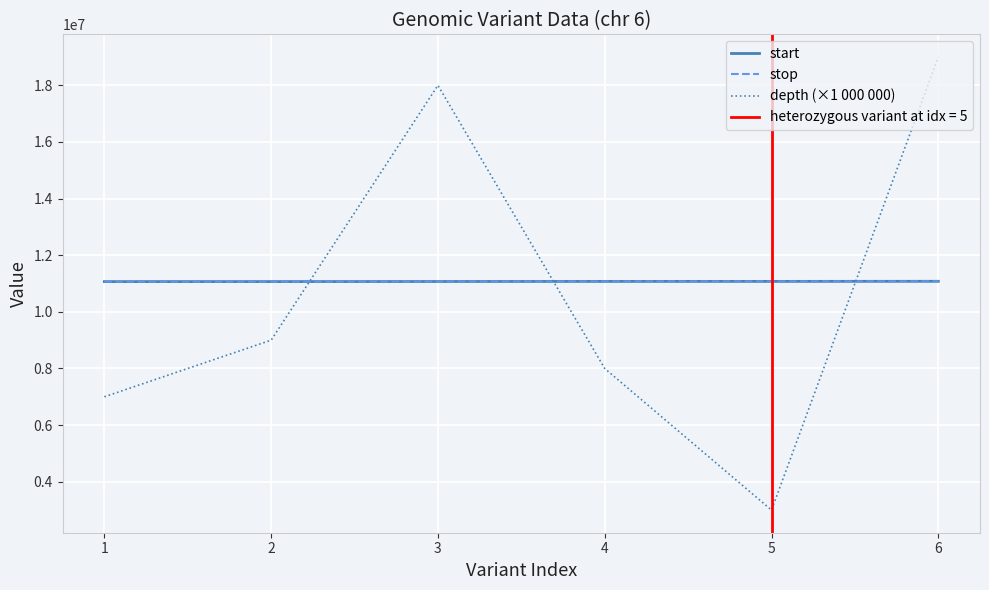

How many times do stop and depth (×1 000 000) cross each other?

3